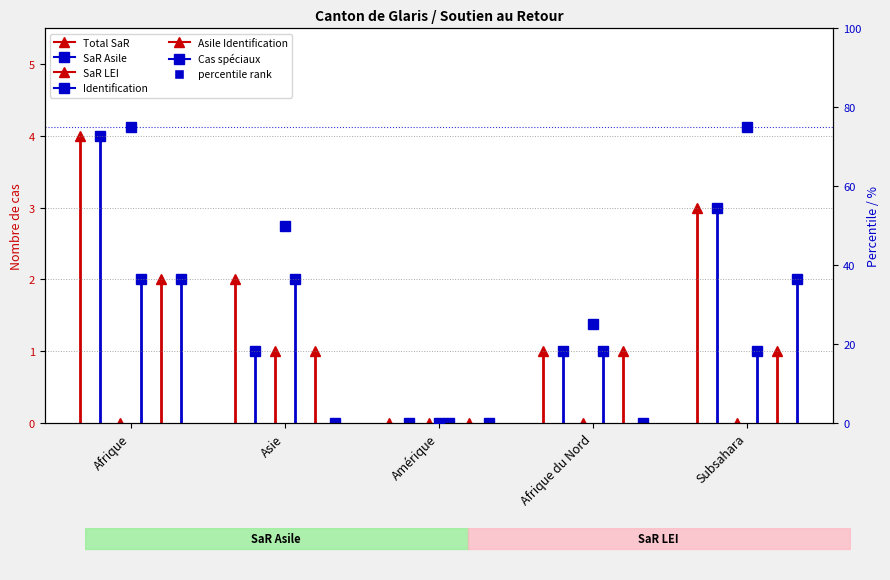

Approximately how many times larger is the value at Afrique du Nord compared to Subsahara?

0.3